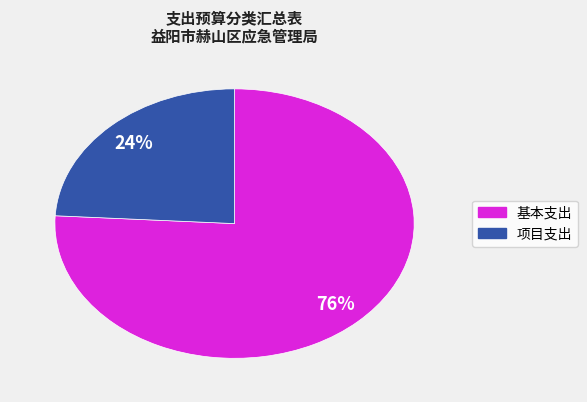

Is there a majority slice in this chart?

Yes